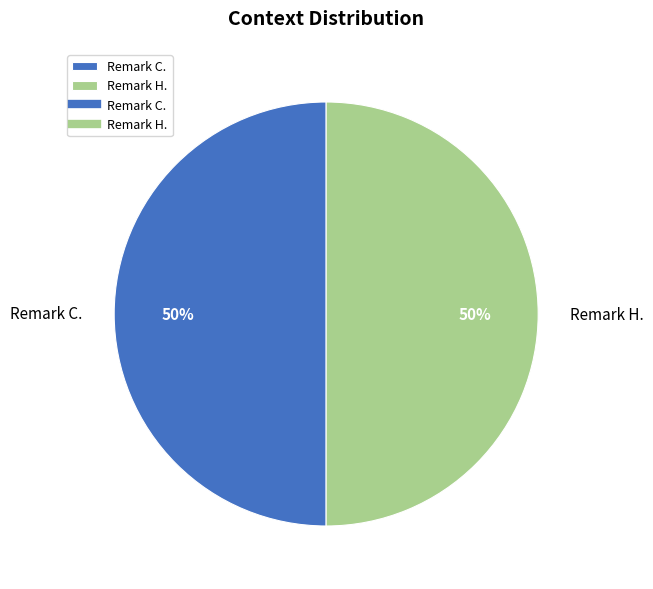

Is it true that Remark C. is 64% of the pie?

False